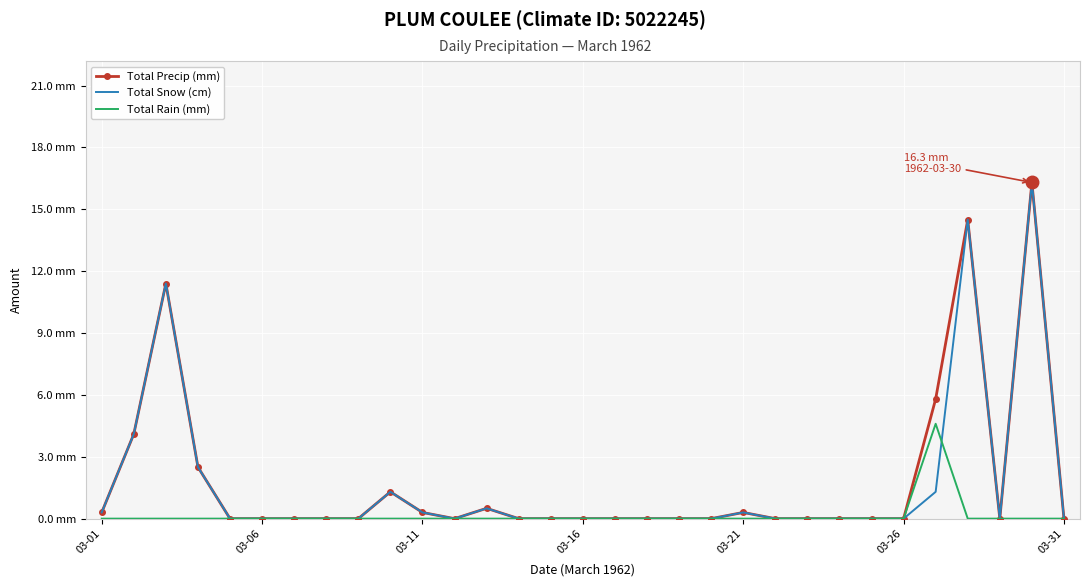

True or false: Total Snow (cm) and Total Rain (mm) intersect in this chart.

True